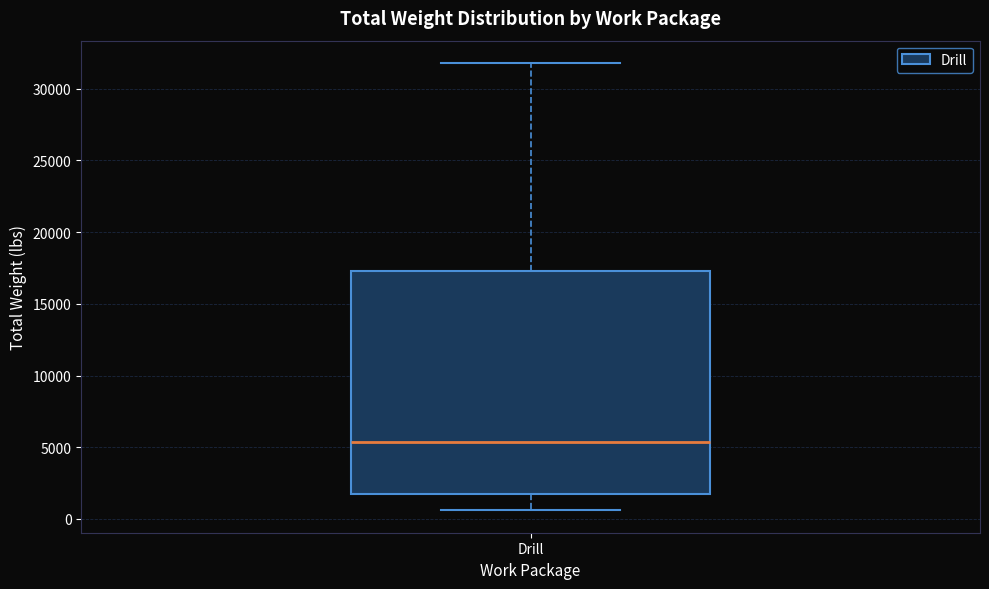

Transcribe this box plot: give where the median line is, the range the box spans, and where the two whiskers end, as read against the y-axis. The values are not printed on the chart, so give them approximately, as read against the axis.

median 5500, box 2000 to 17500, whiskers 500 to 32000